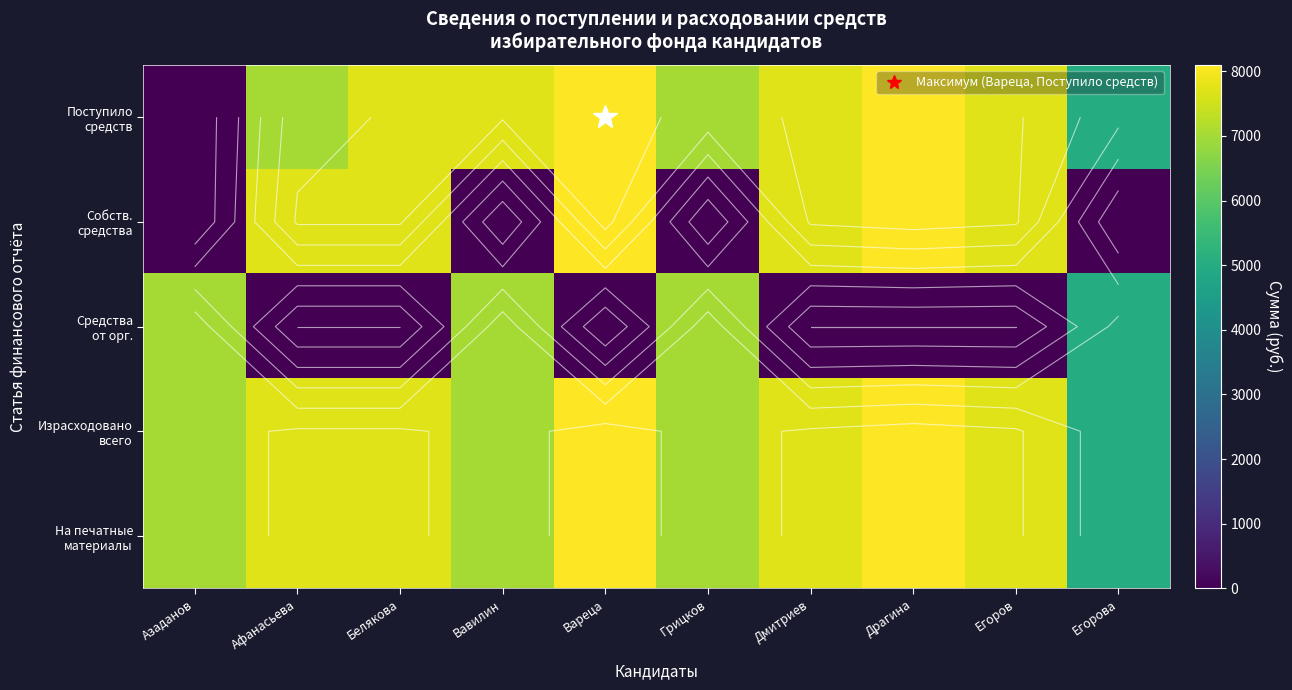

How many series are shown in this chart?

5